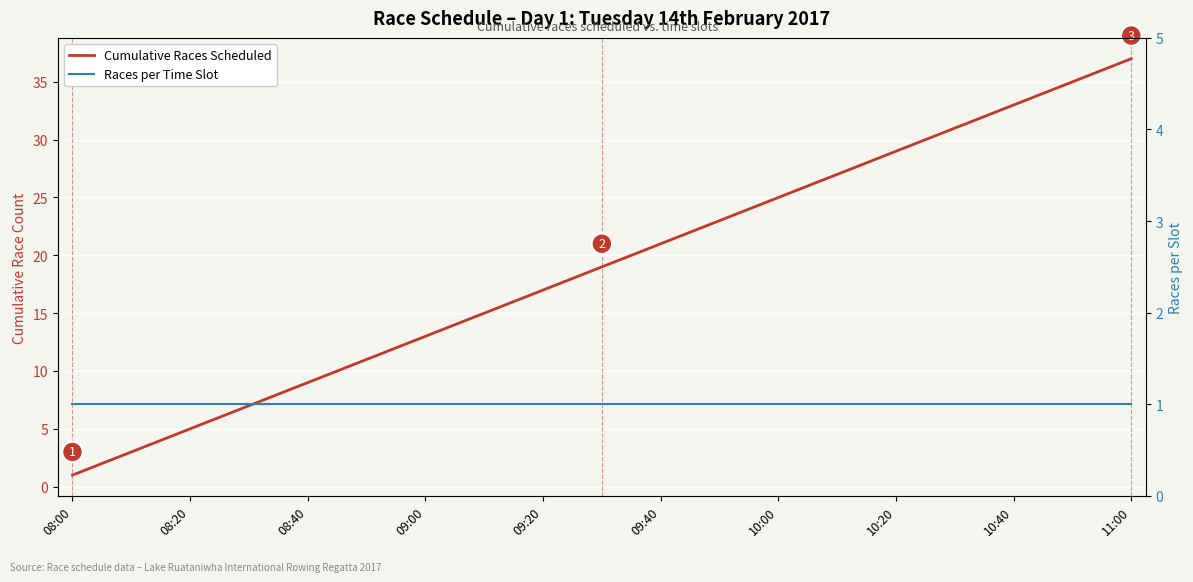

What are all the series names shown in the legend?

Cumulative Races Scheduled, Races per Time Slot